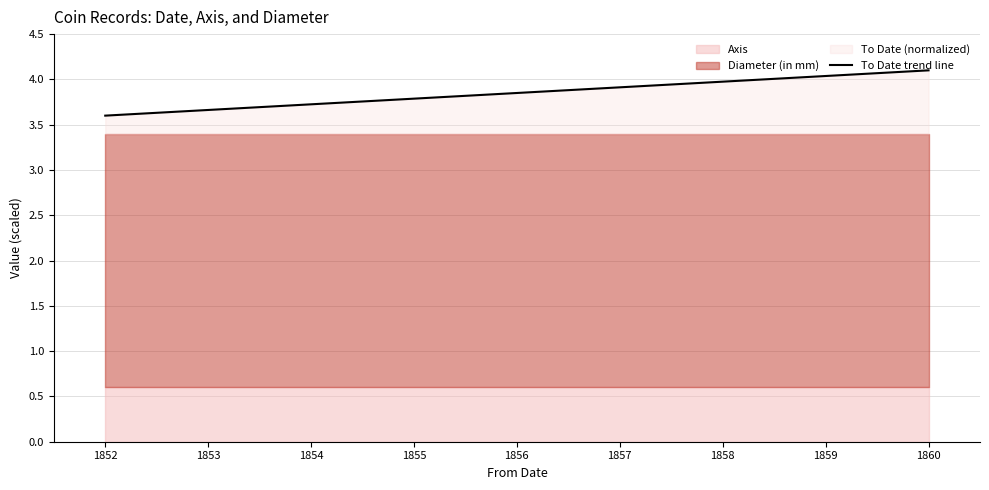

The To Date trend line series shows 2.0 at 1860. True or false?

False